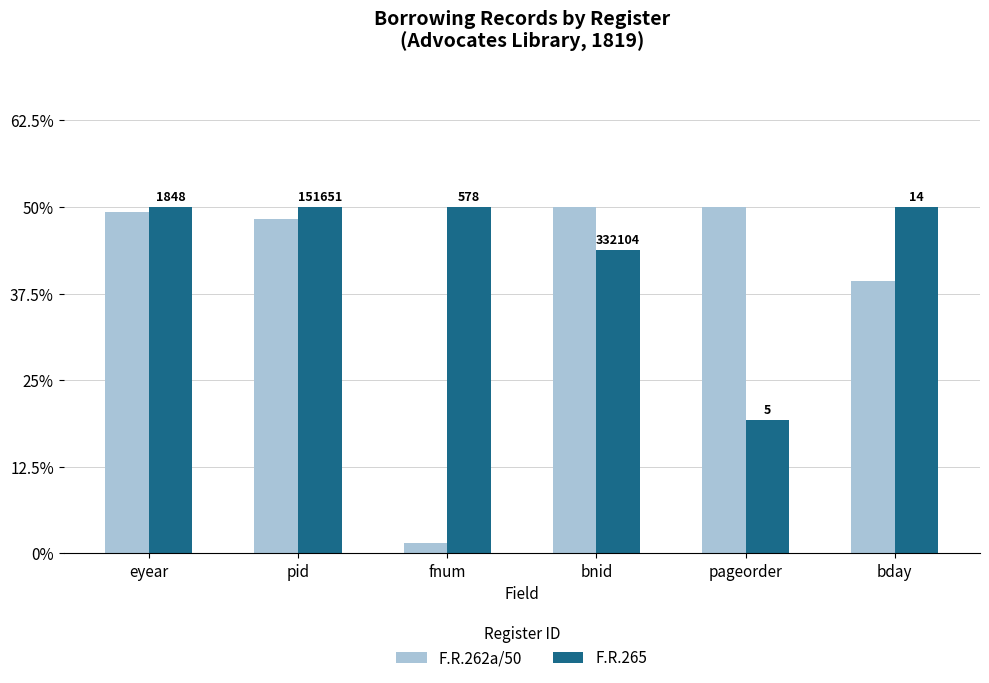

How many groups of bars are there?

6